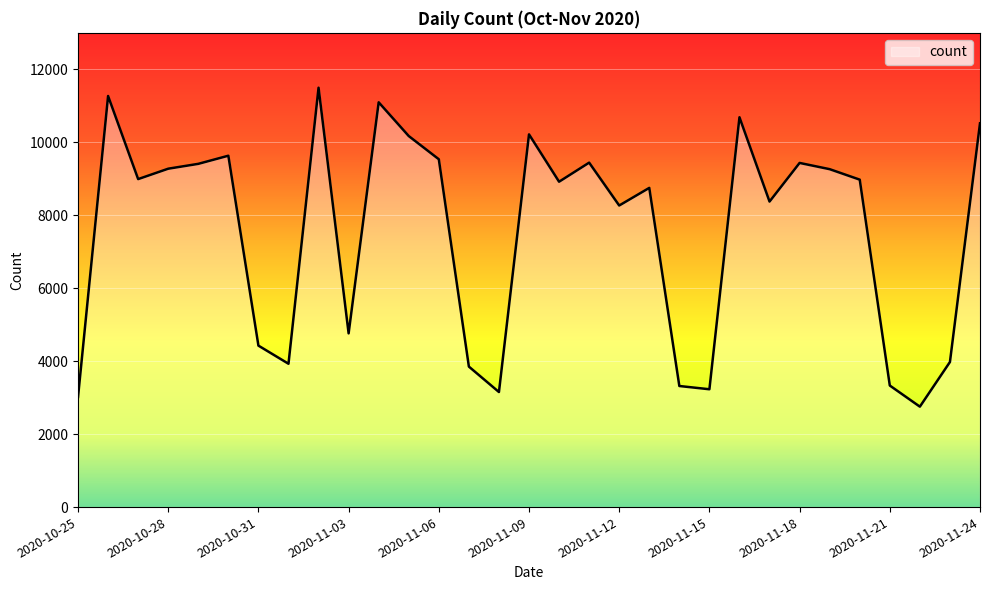

What is the difference between the maximum and minimum values?

8743